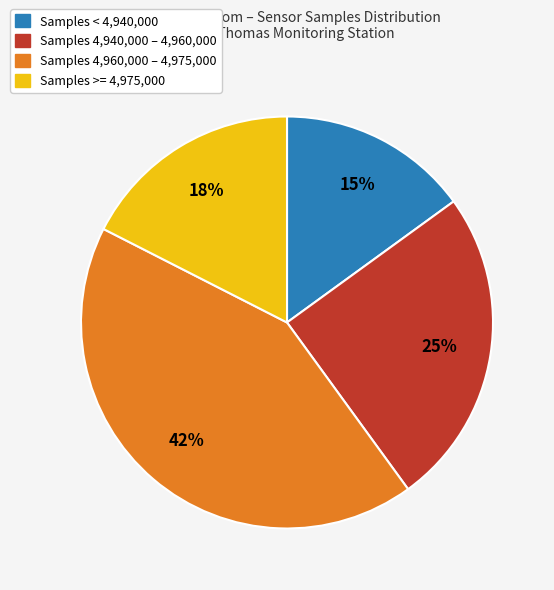

Is there a majority slice in this chart?

No